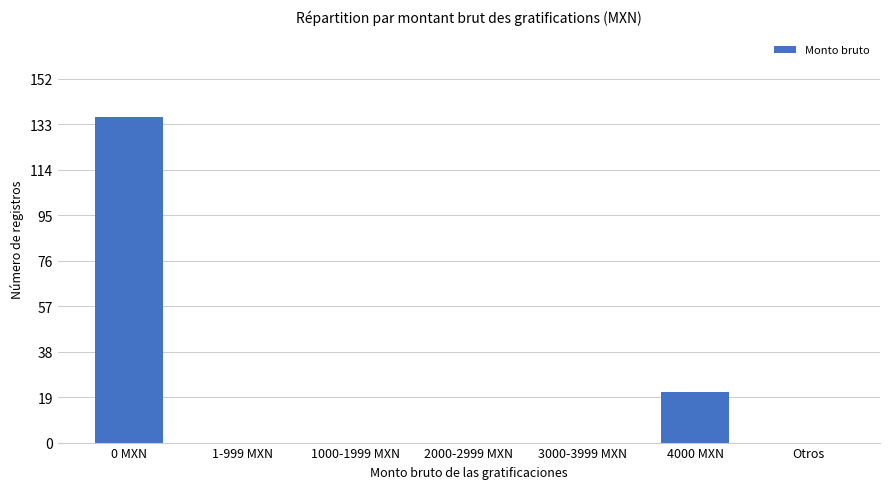

Which has a higher value, 3000-3999 MXN or 0 MXN?

0 MXN